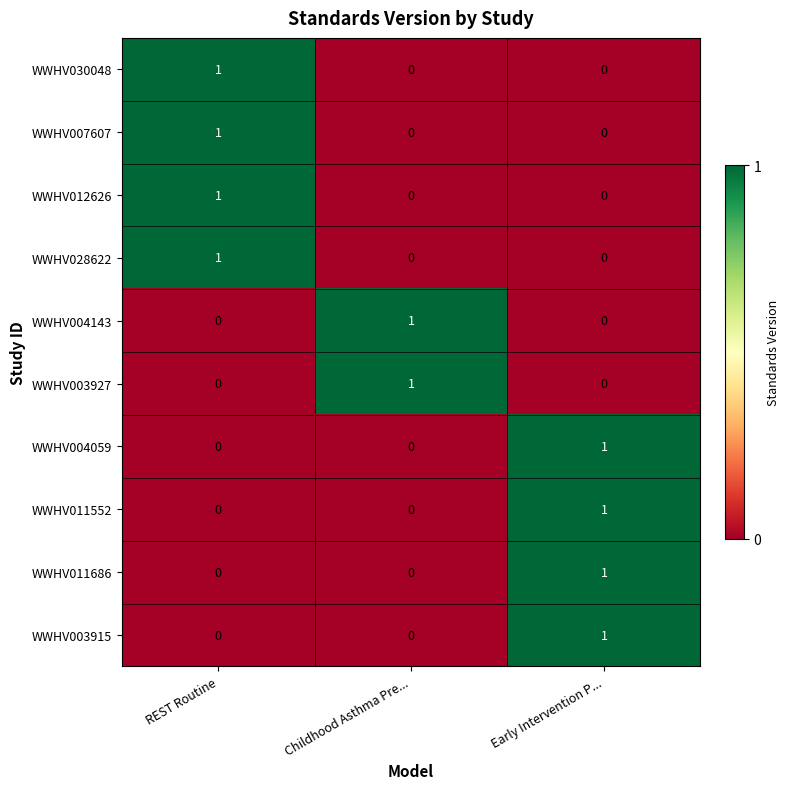

The WWHV007607 series shows 0 at Childhood Asthma Pre.... True or false?

True